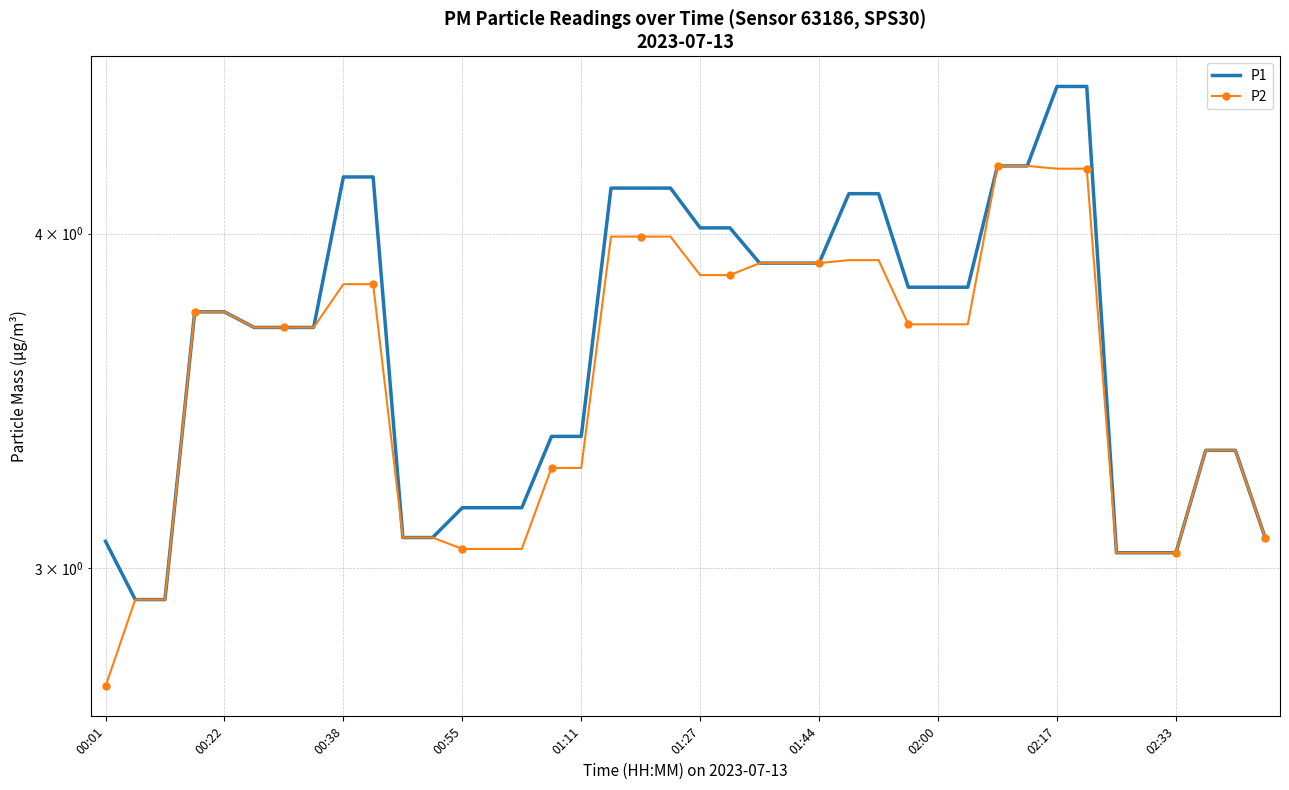

True or false: P2 and P1 cross at least once.

False